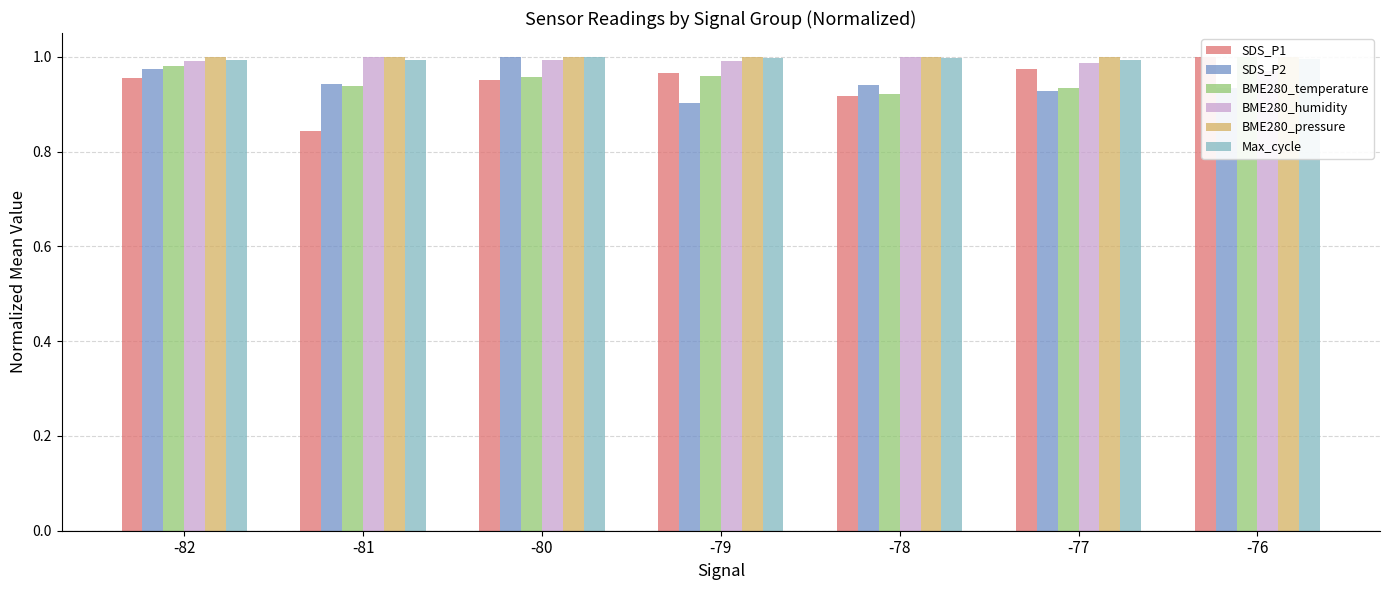

What is the value of the SDS_P2 bar at the 2nd from the left?

0.9